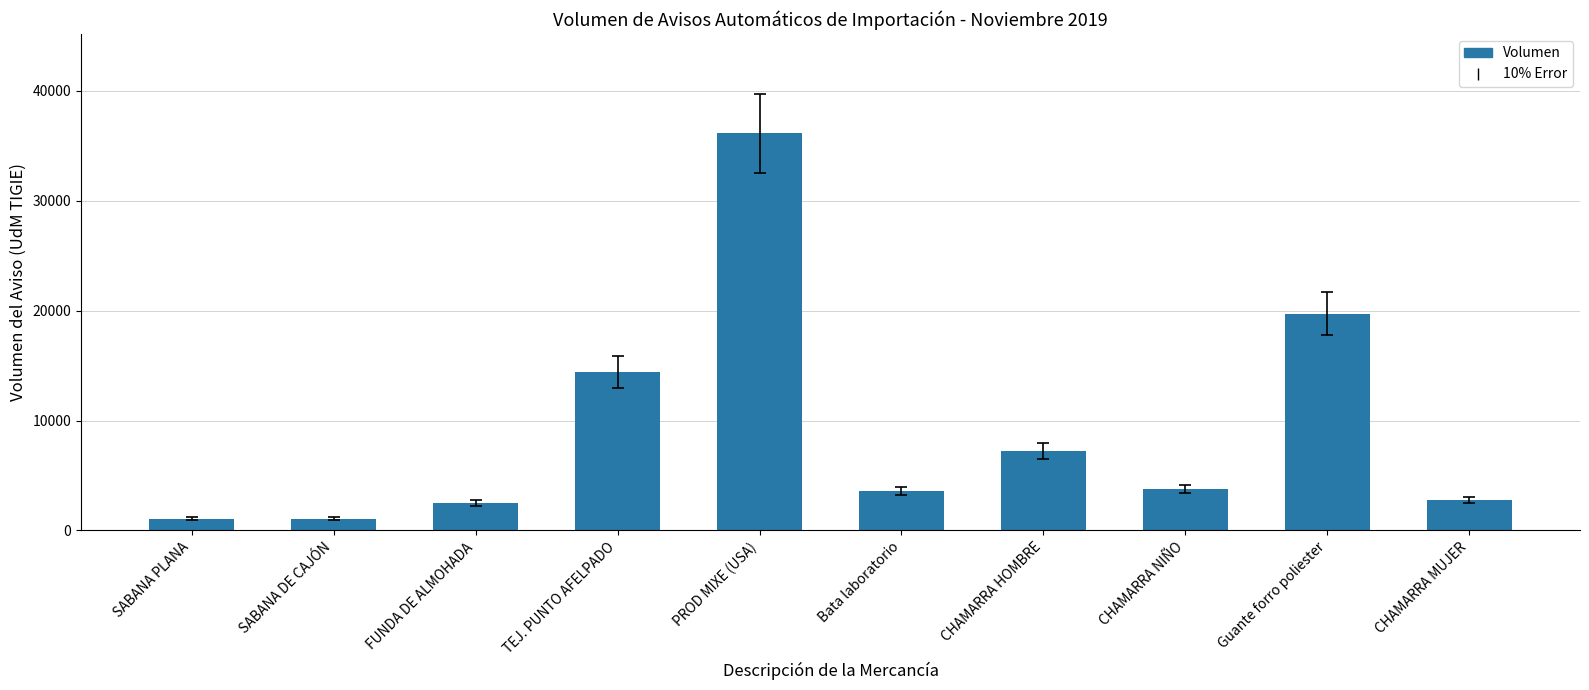

What is the value of the 1st bar from the left?

1080.0